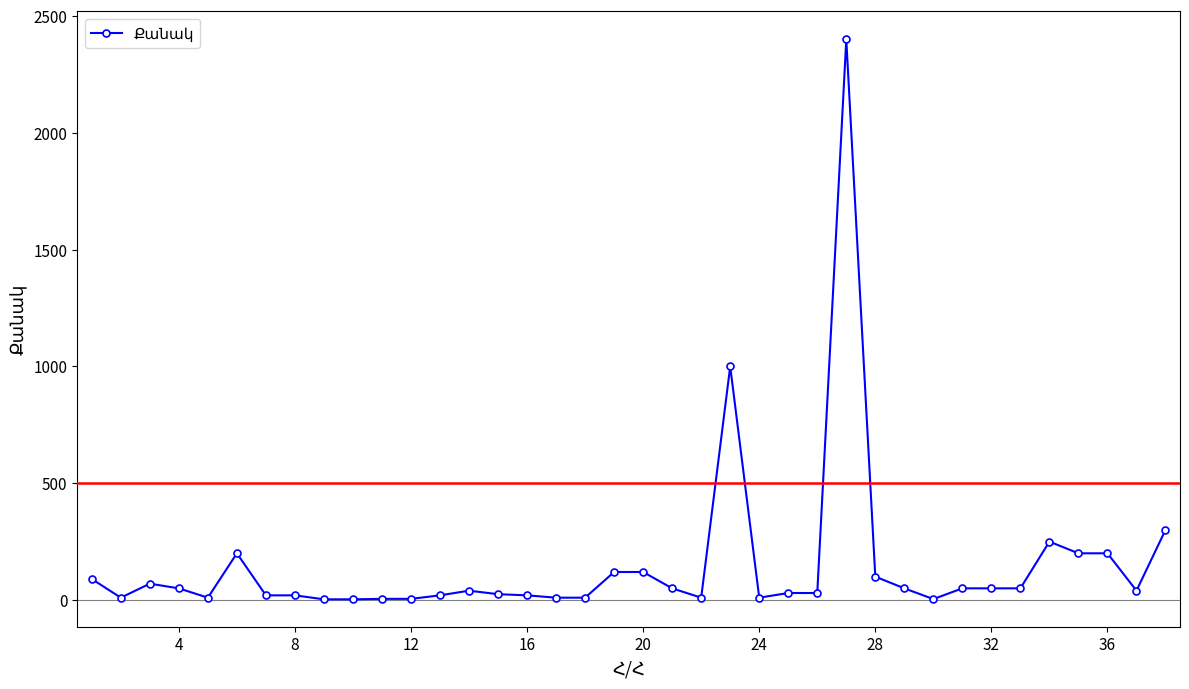

What is the value of the 1st point from the left?

90